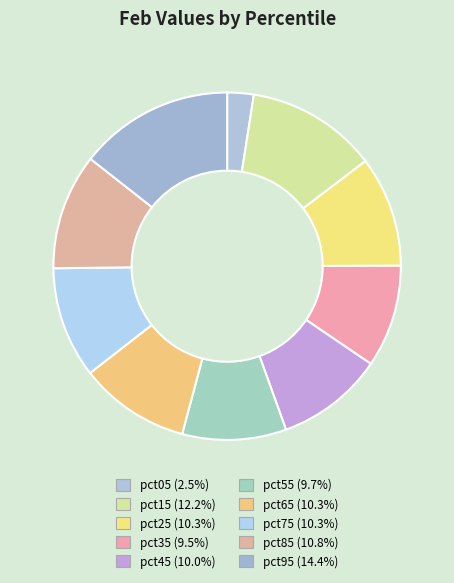

Does pct55 account for over 50% of the chart?

No